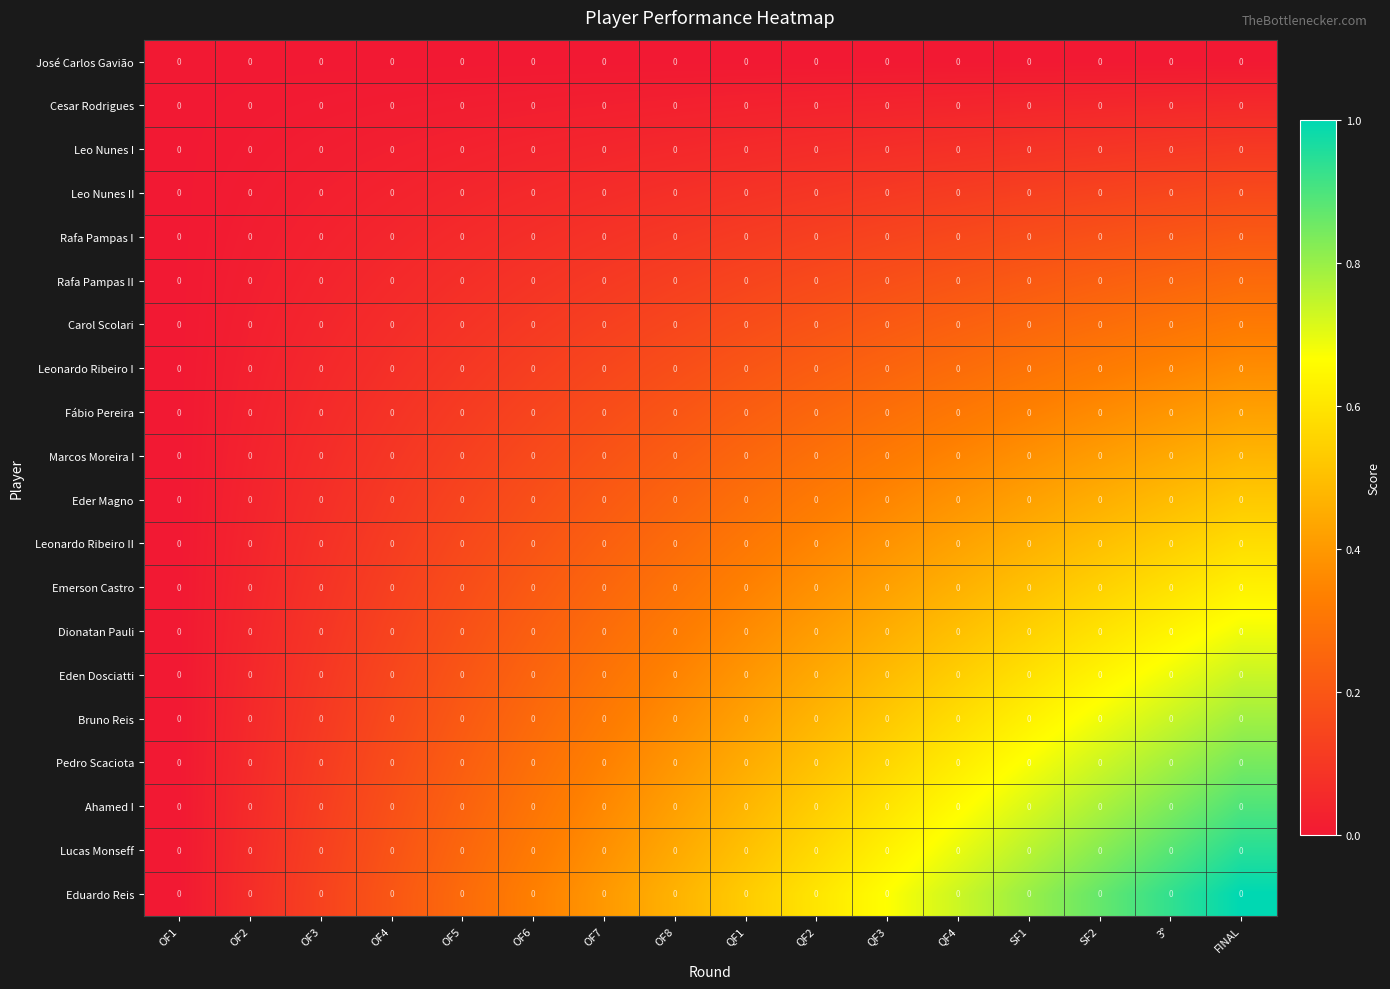

Which series has the largest total across all categories?

Eduardo Reis